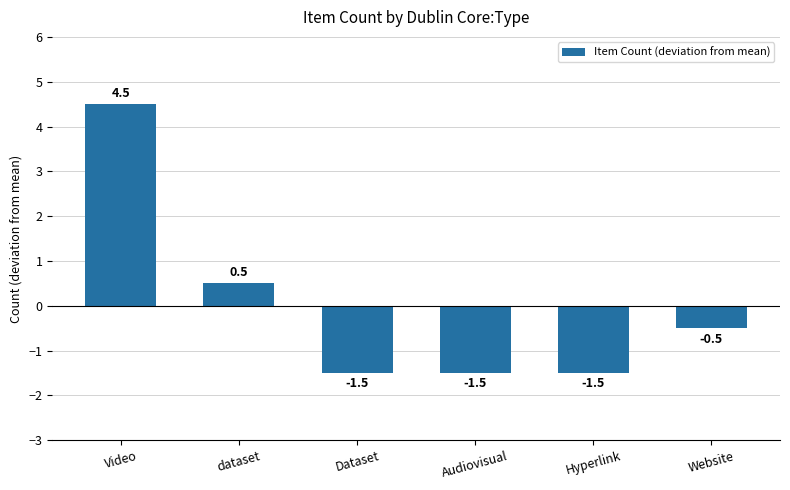

Which has a higher value, Audiovisual or Website?

Website